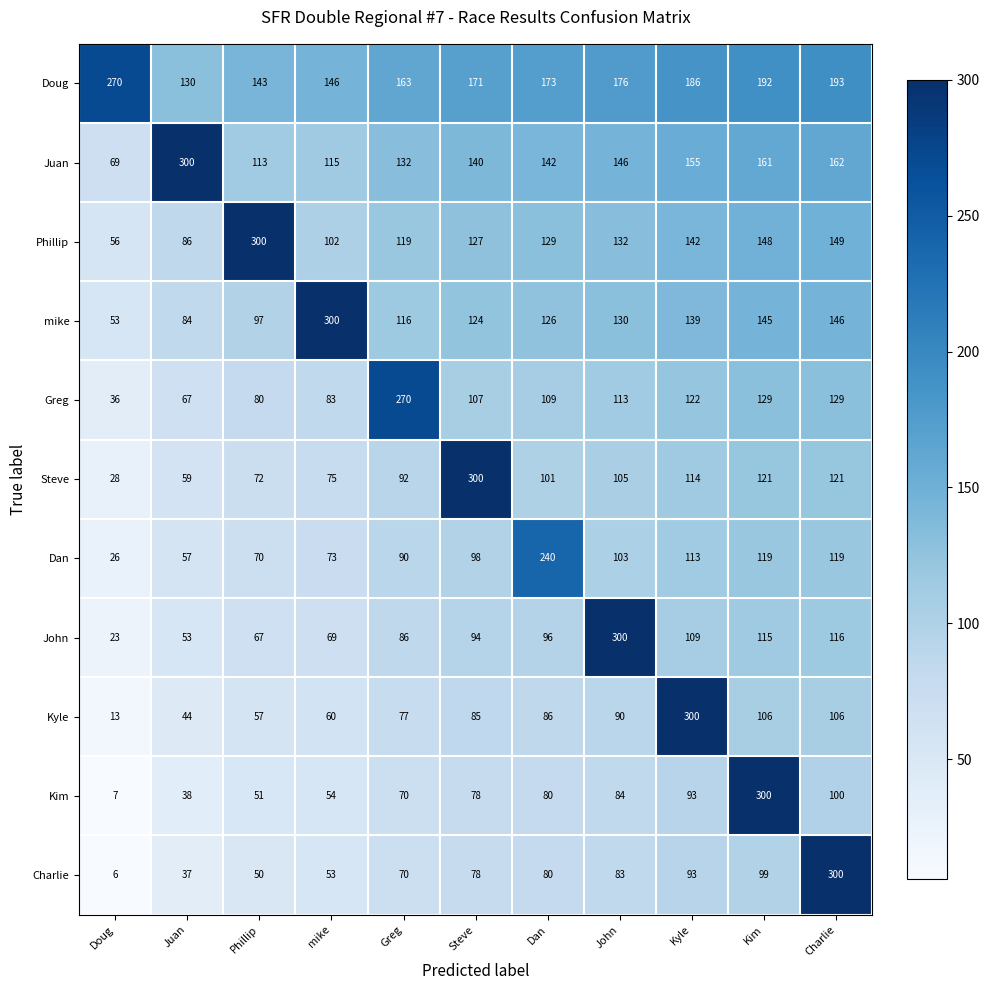

Which series has the largest range (max minus min)?

Charlie